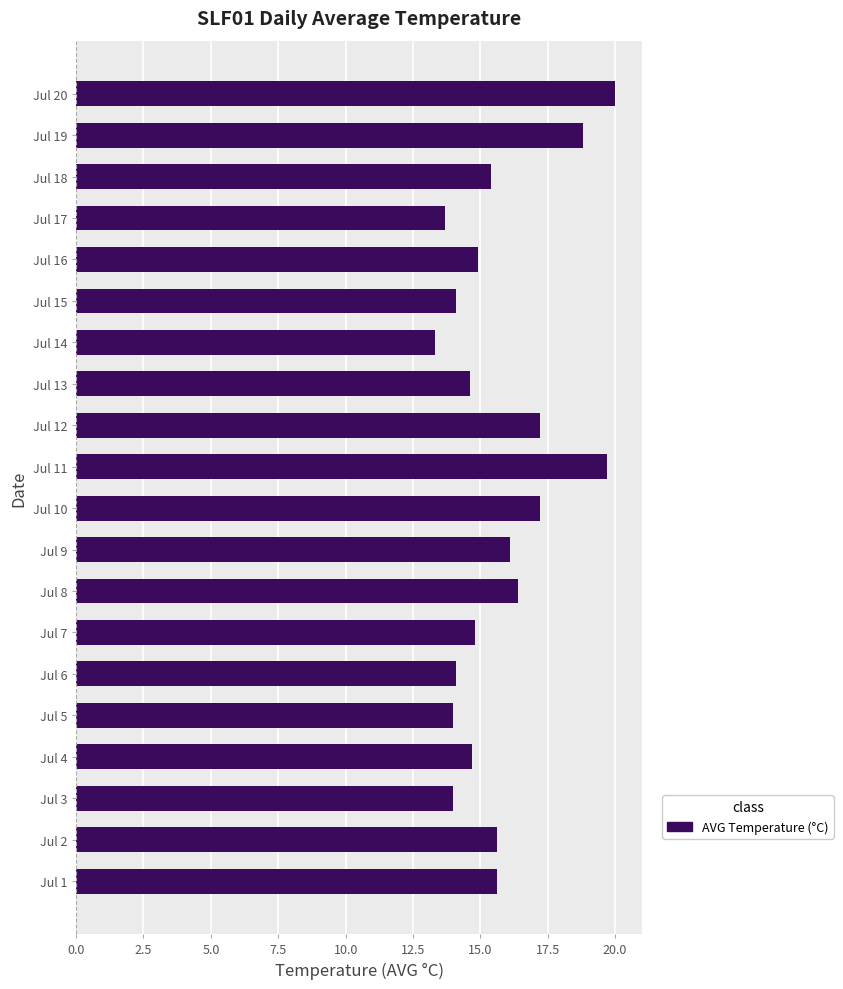

What is the sum of all values?

314.2